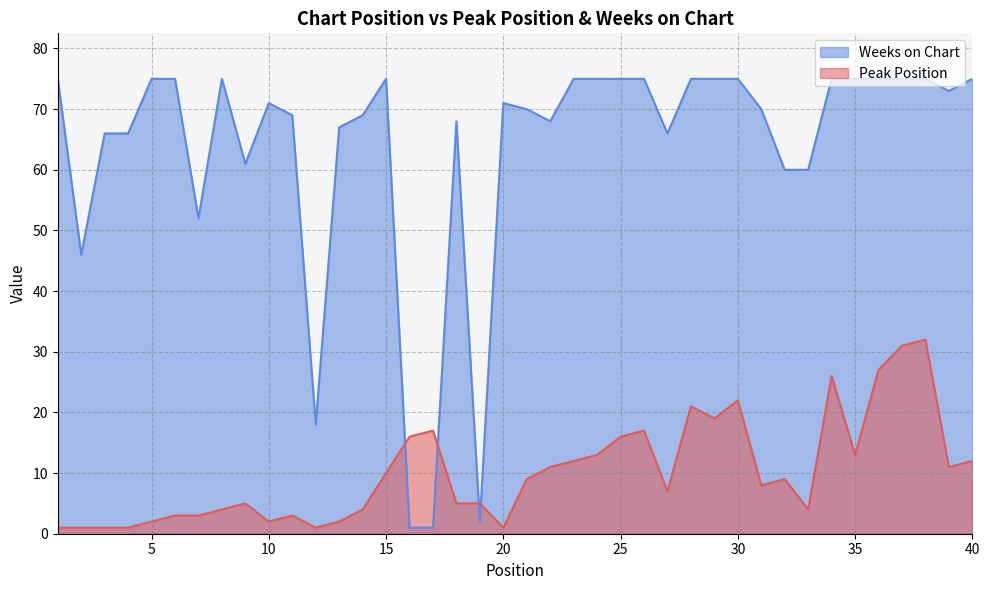

What is the difference between the Peak Position values at 38 and 19?

27